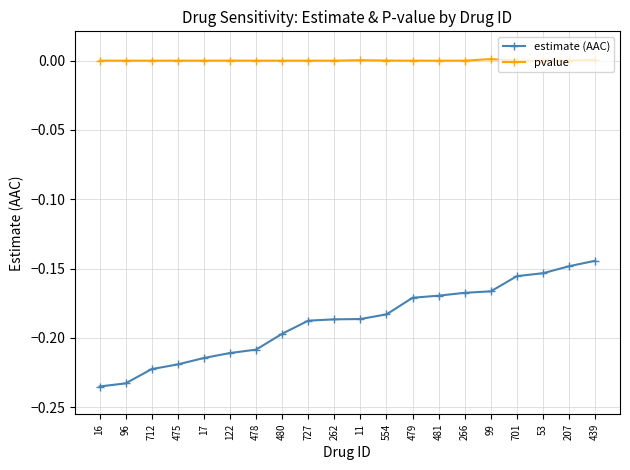

Which series has the widest spread of values?

estimate (AAC)